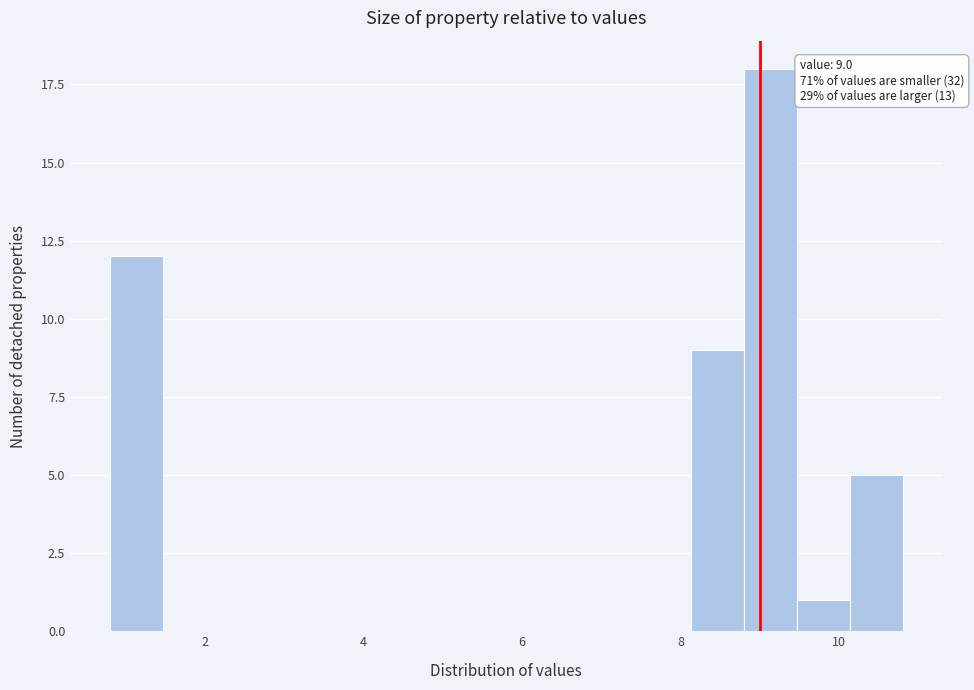

Around what value on the x-axis is the tallest bar? Give the approximate position of its centre, as read against the axis.

9.2